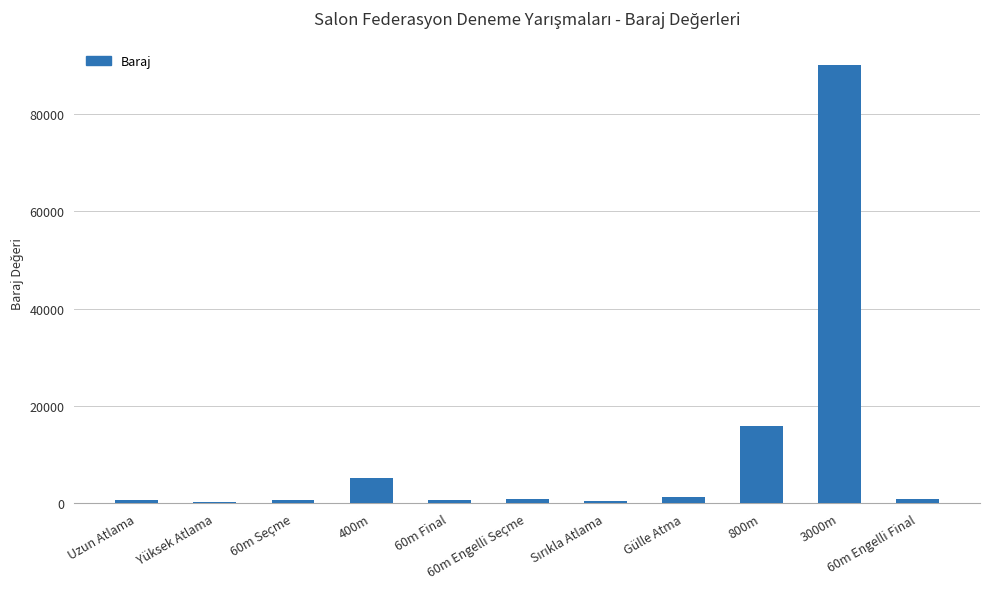

At which category does the chart reach its peak across all series?

3000m